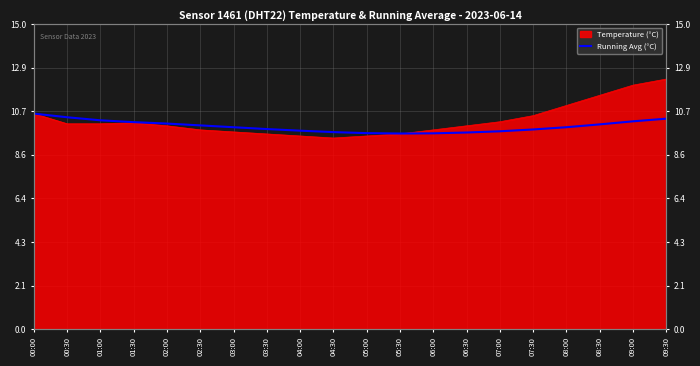

What is the sum of the values at 01:30 and 06:00?

19.8